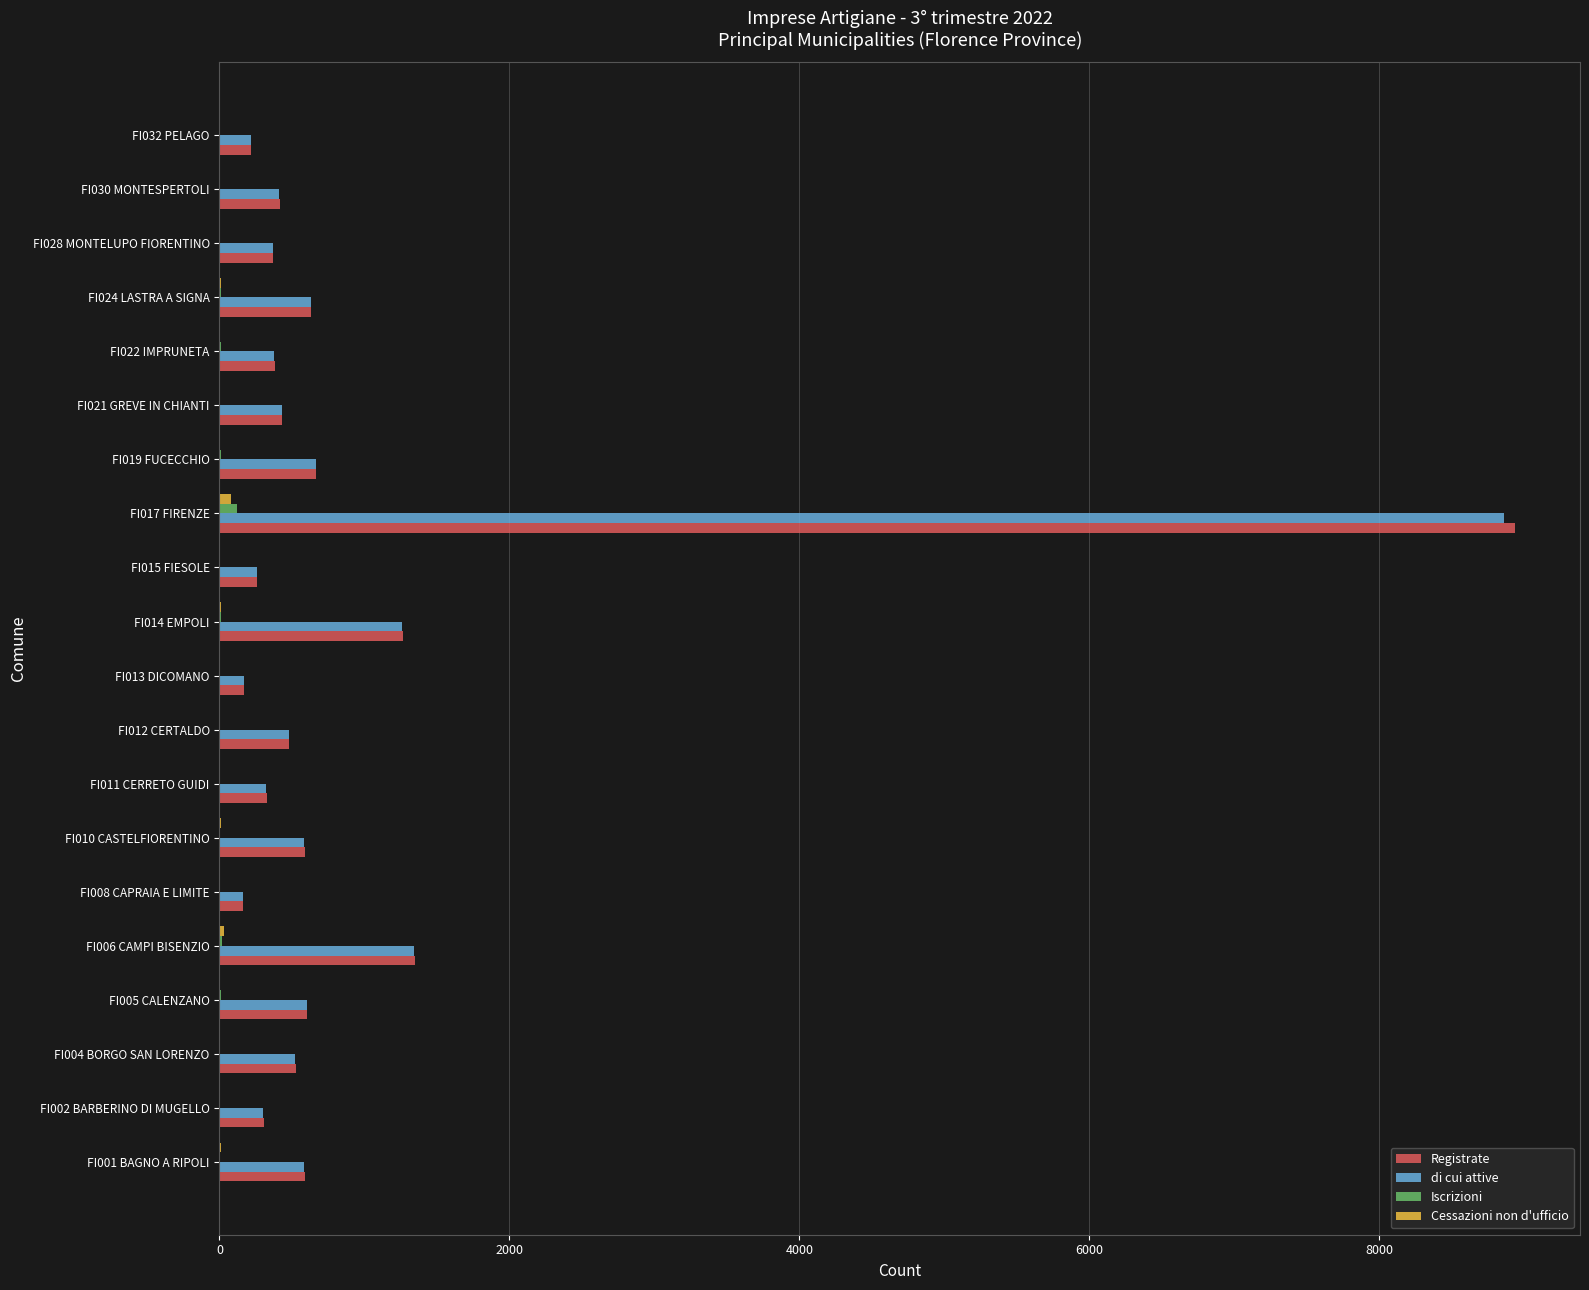

Which series has the largest range (max minus min)?

Registrate